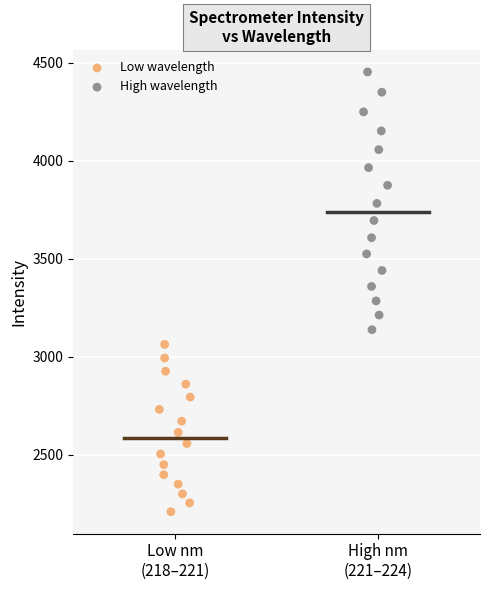

Which series has the widest spread of Y values?

High wavelength